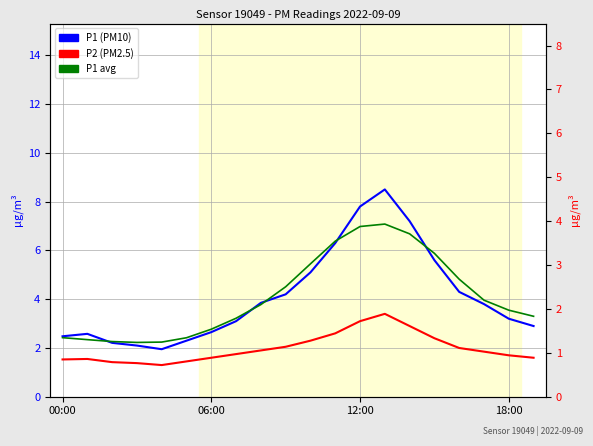

How many interior local valleys does the P2 series have?

1